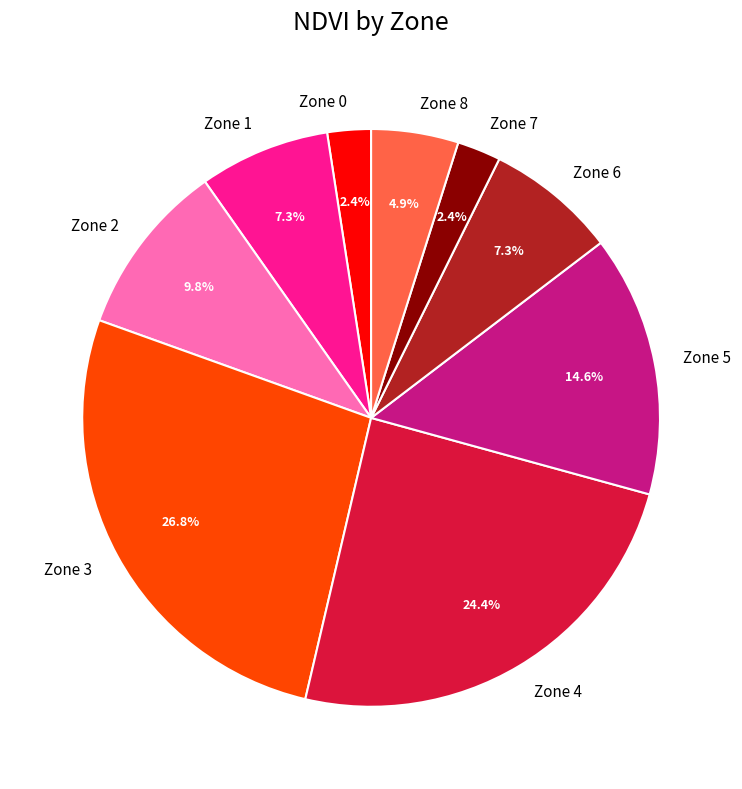

Is there a majority slice in this chart?

No